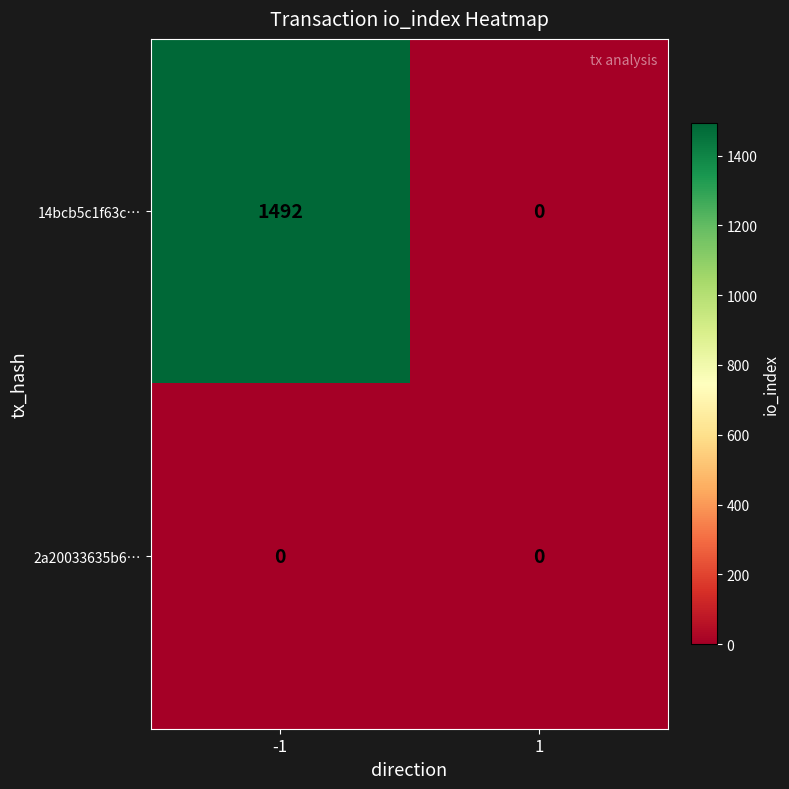

List the series in order of their overall mean, highest first.

14bcb5c1f63c…, 2a20033635b6…